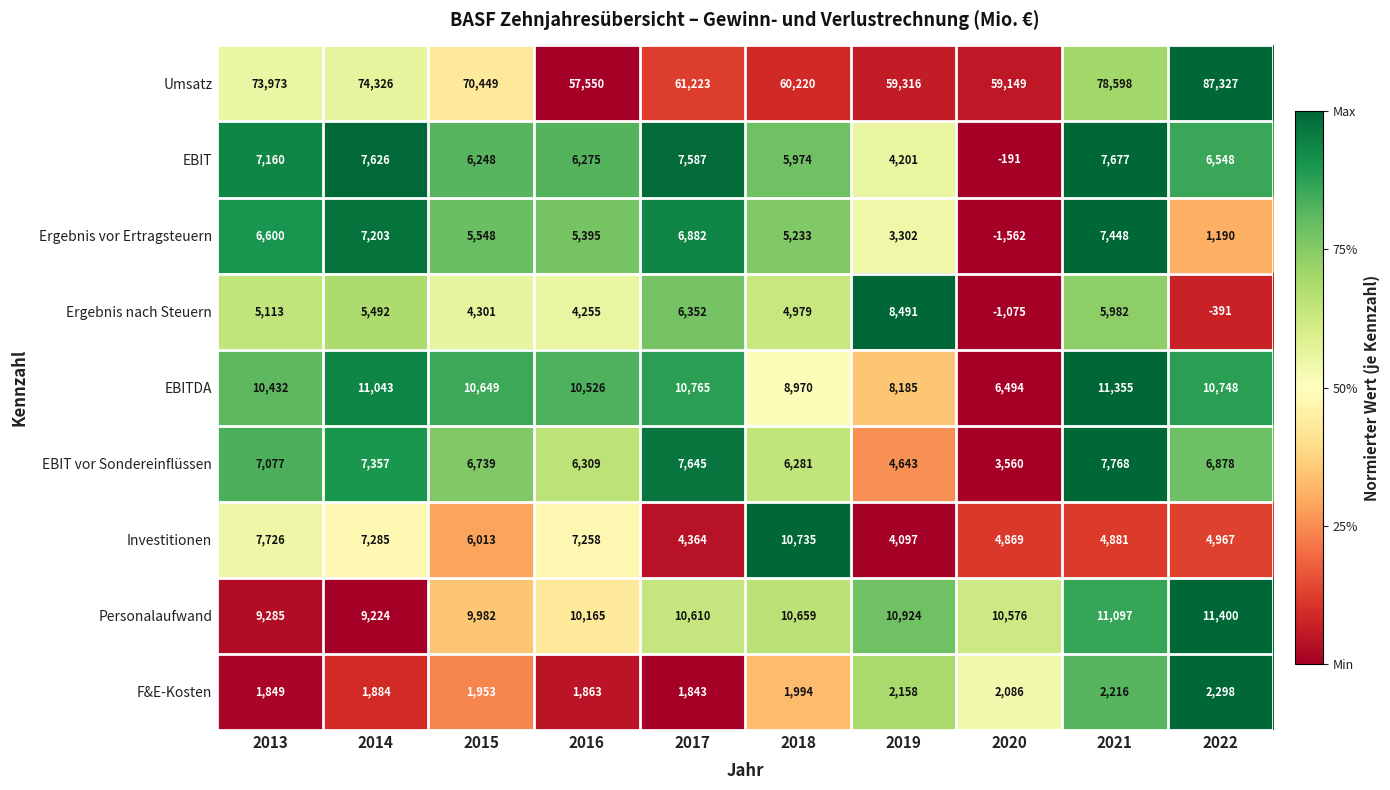

What is the difference between the maximum and minimum values in the Ergebnis vor Ertragsteuern series?

9010